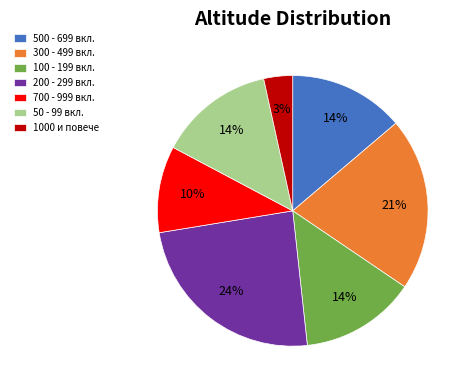

Is the sum of 200 - 299 вкл. and 700 - 999 вкл. greater than half?

No